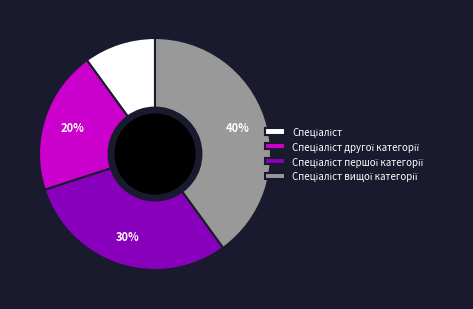

Is there any slice that represents more than half of the pie?

No